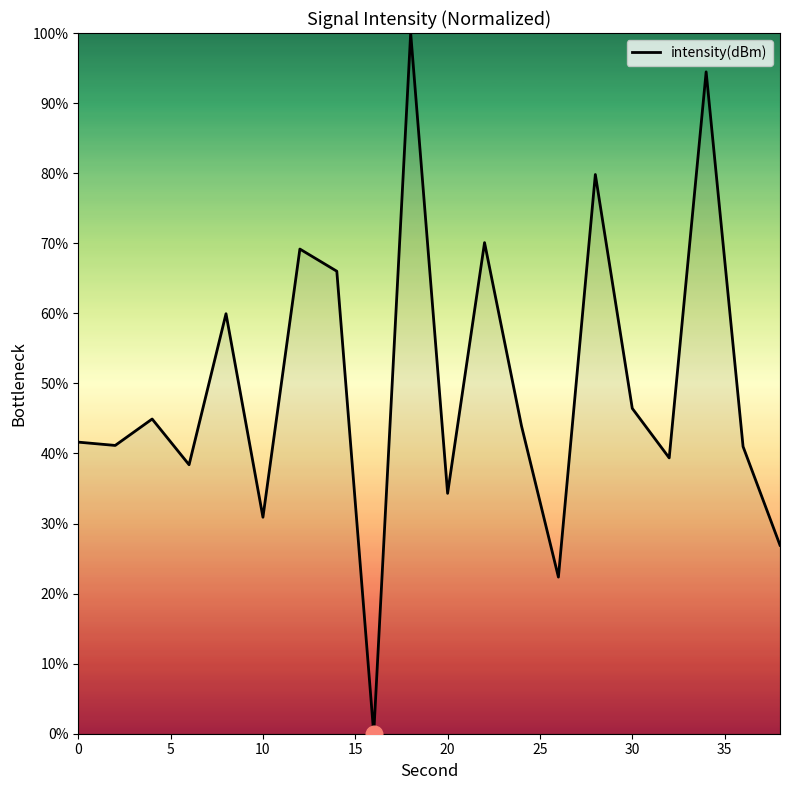

What is the difference between the maximum and minimum values?

100.0